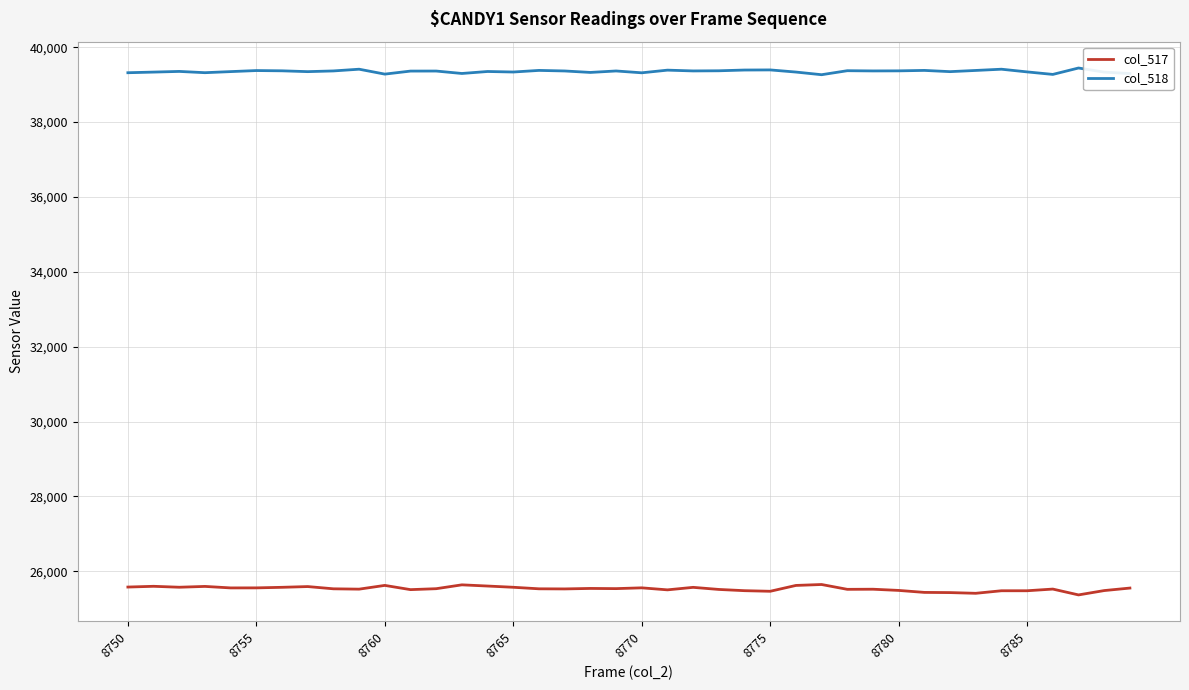

Which series has the largest total across all categories?

col_518